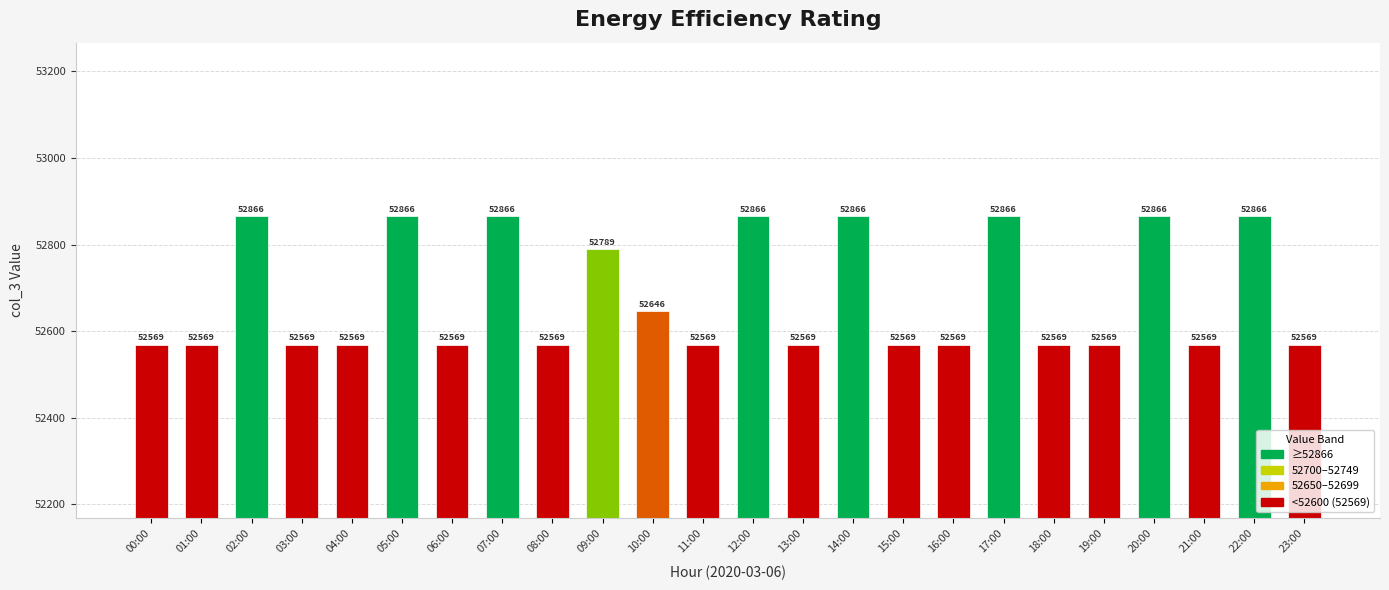

Reading right to left, extract all data points from this chart.

23:00=52569	22:00=52866	21:00=52569	20:00=52866	19:00=52569	18:00=52569	17:00=52866	16:00=52569	15:00=52569	14:00=52866	13:00=52569	12:00=52866	11:00=52569	10:00=52646	09:00=52789	08:00=52569	07:00=52866	06:00=52569	05:00=52866	04:00=52569	03:00=52569	02:00=52866	01:00=52569	00:00=52569